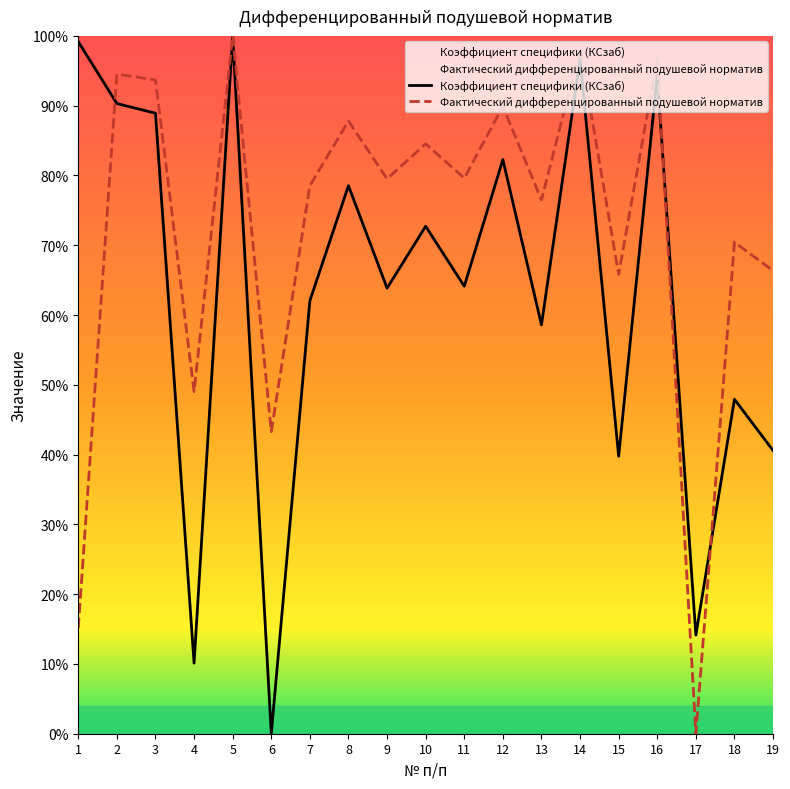

Which series ends up on top after the final intersection of Фактический дифференцированный подушевой норматив and Коэффициент специфики (КСзаб)?

Фактический дифференцированный подушевой норматив